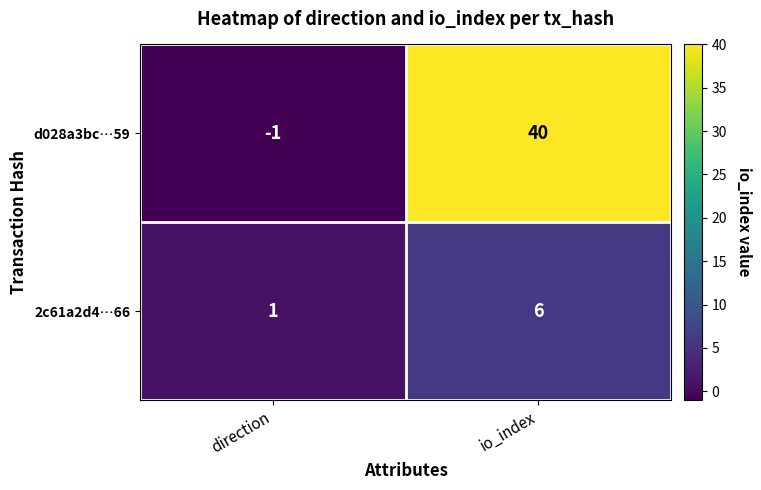

Reading right to left, list all the values displayed in this chart.

d028a3bc…59: 40	-1
2c61a2d4…66: 6	1